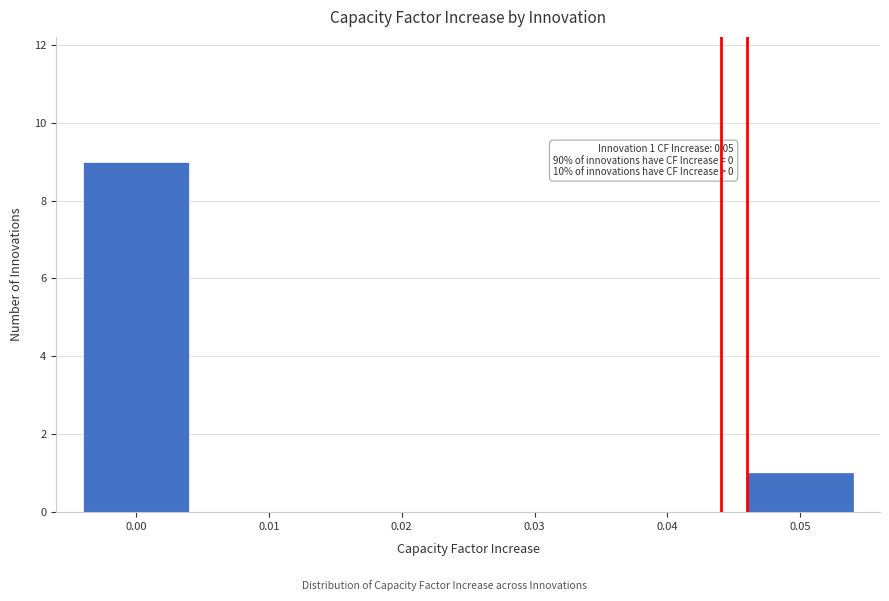

Reading left to right, what are all the values shown in this chart?

0.00=9	0.01=0	0.02=0	0.03=0	0.04=0	0.05=1